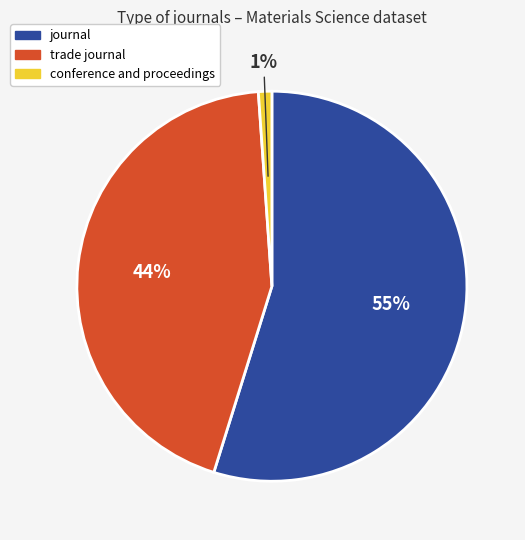

Which has a higher value, trade journal or journal?

journal